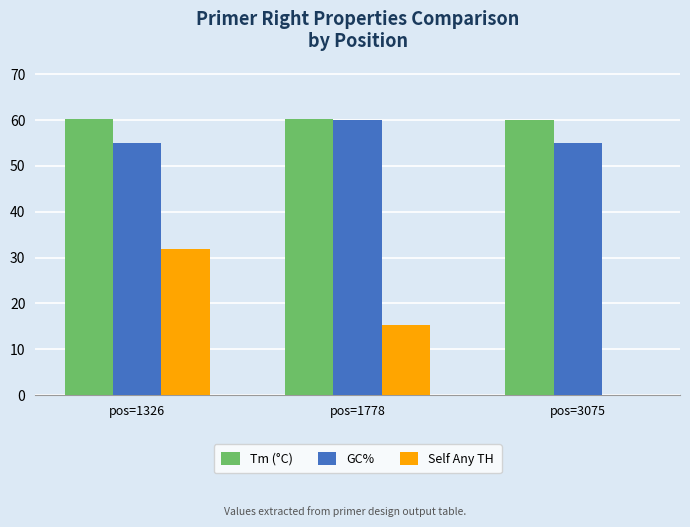

What is the sum of the Self Any TH values at pos=1326 and pos=3075?

31.8